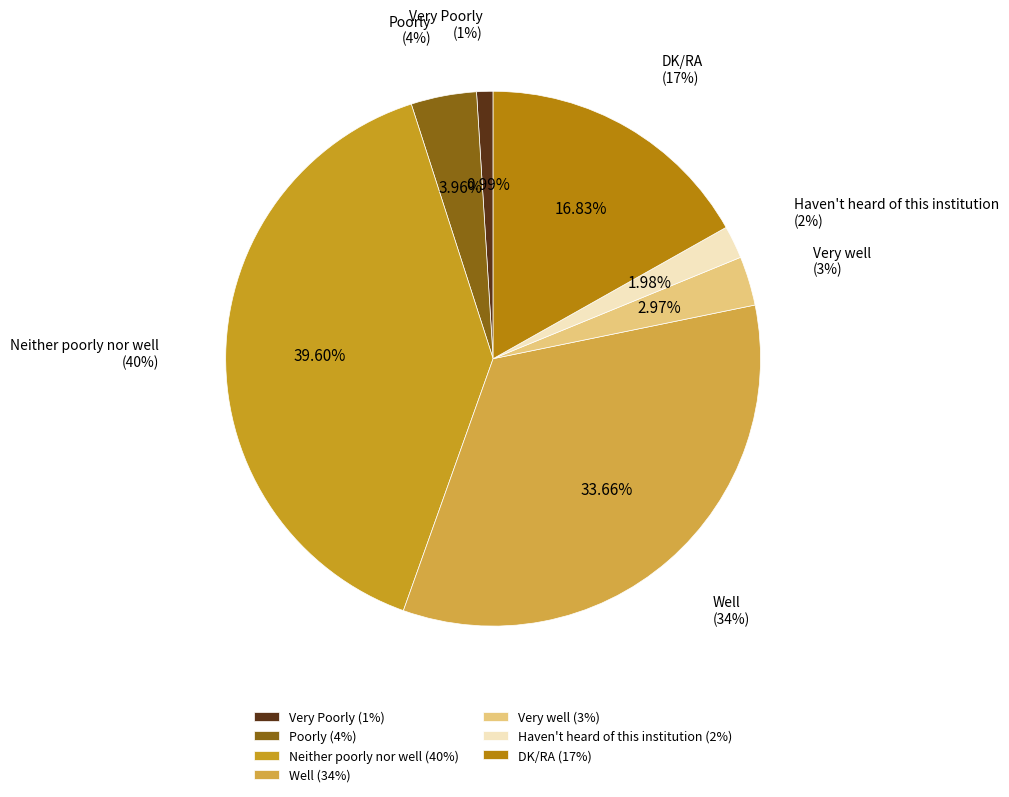

What is the total percentage of DK/RA and Well?

50.5%